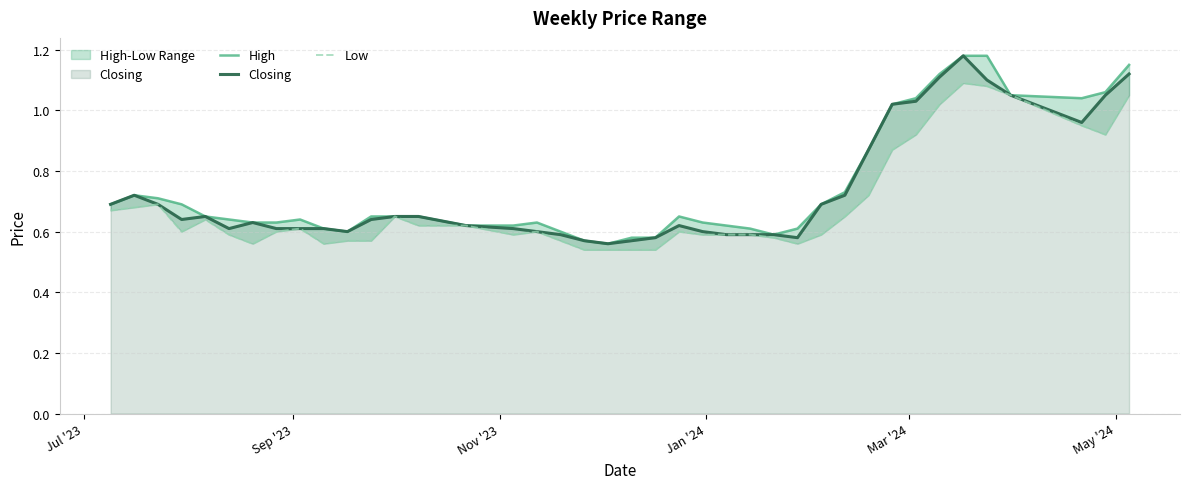

True or false: Closing and High cross at least once.

False